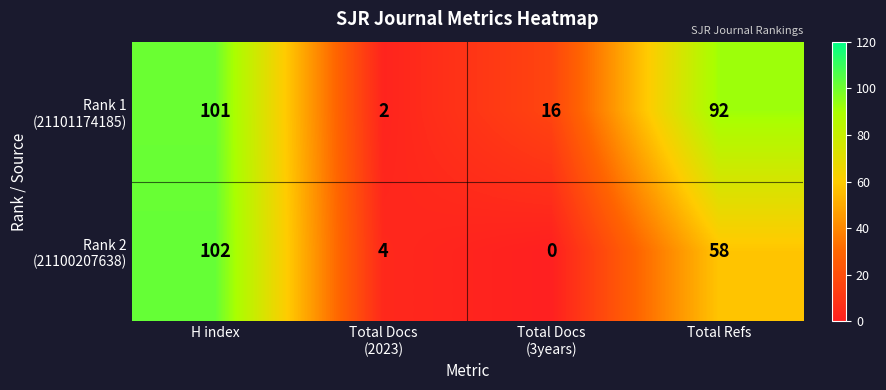

At how many categories does at least one series exceed 5?

3